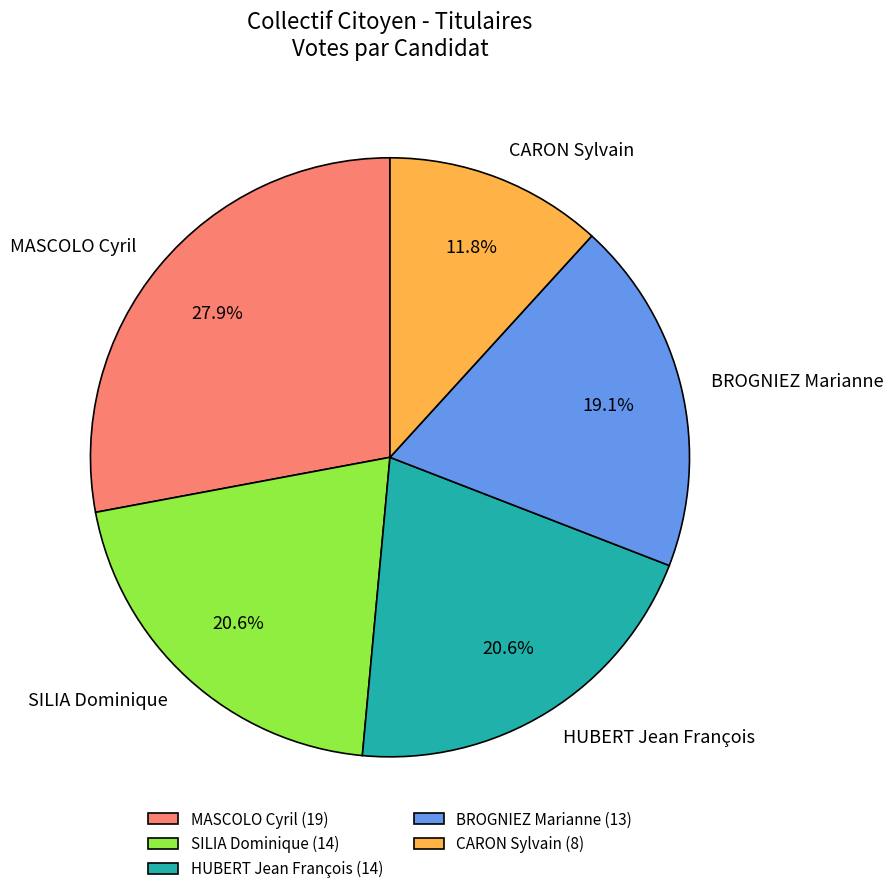

Count the number of slices in the pie.

5